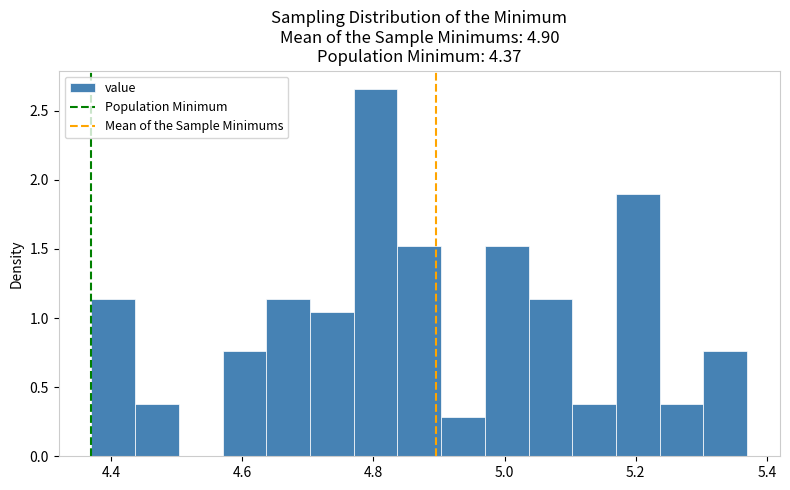

Read against the x-axis, roughly where is the centre of the tallest bar?

4.80